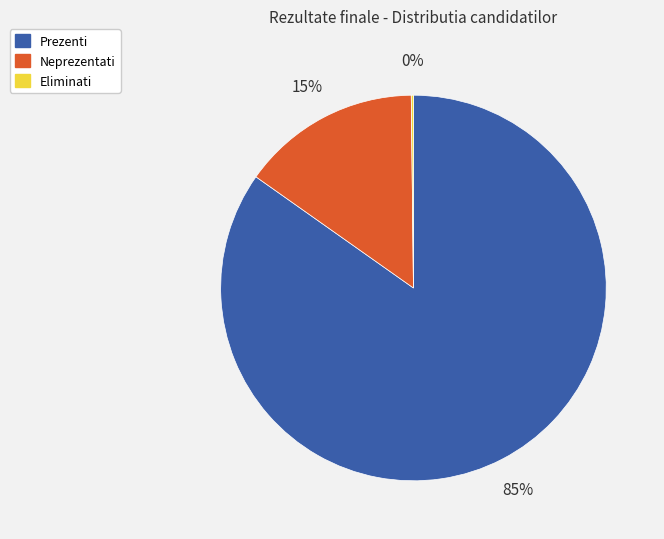

Between Prezenti and Neprezentati, which is larger?

Prezenti